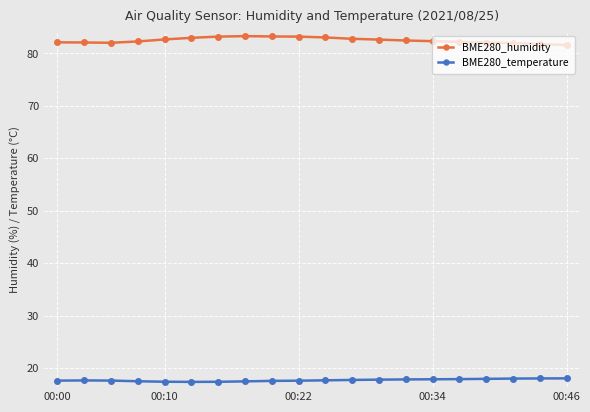

True or false: BME280_humidity and BME280_temperature intersect in this chart.

False